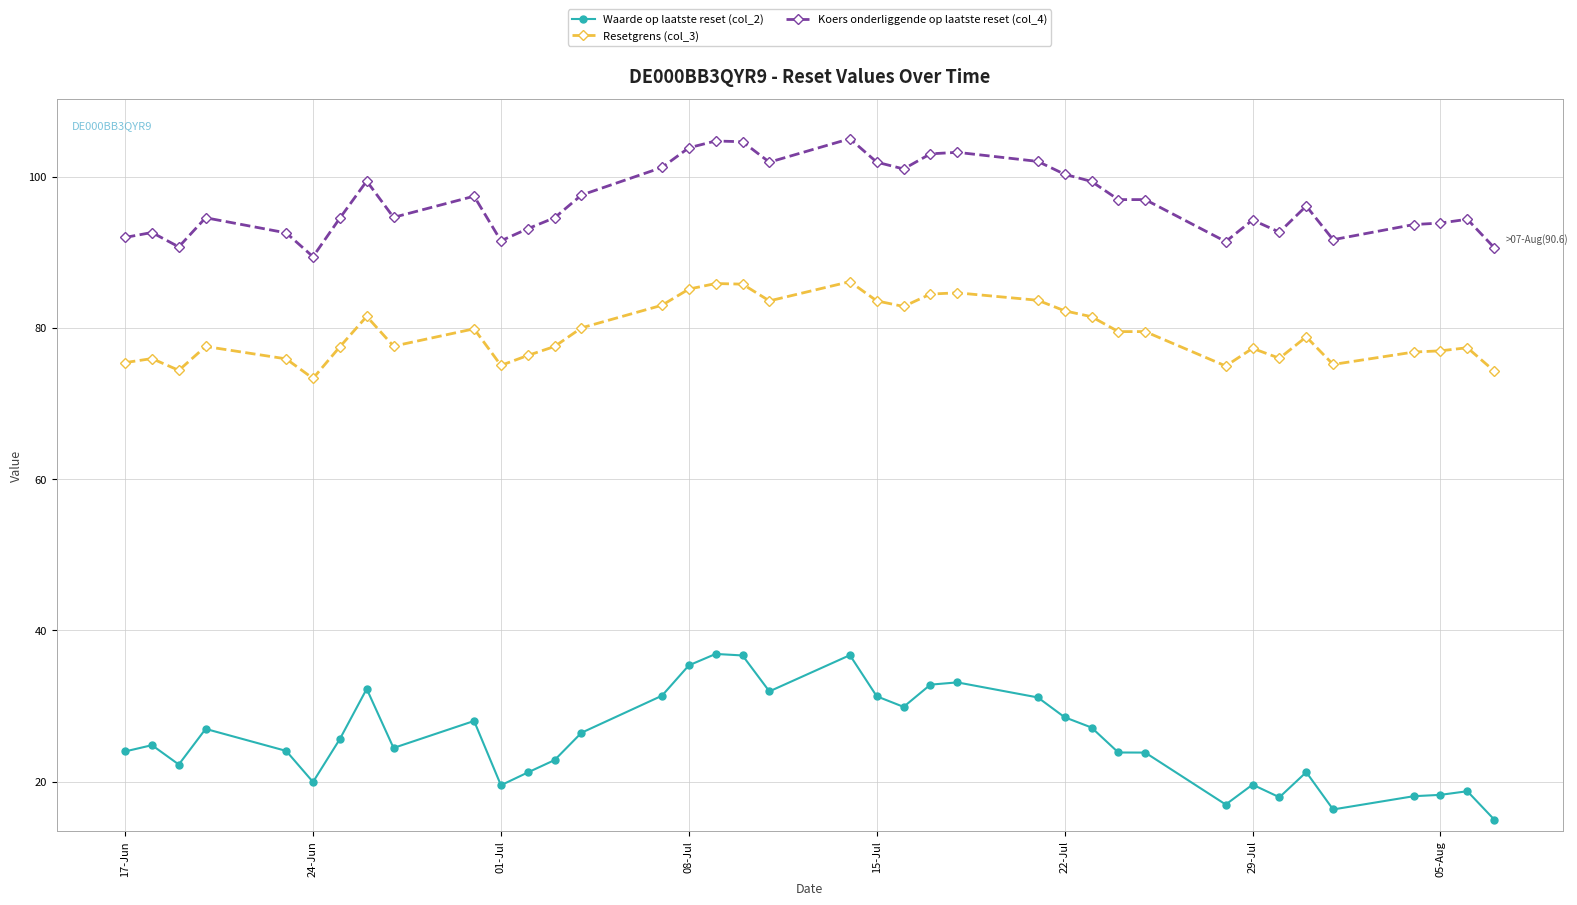

Which series has the largest total across all categories?

Koers onderliggende op laatste reset (col_4)